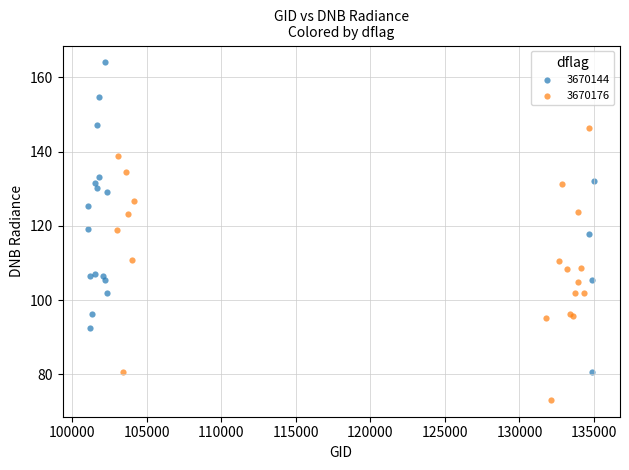

Which series reaches the minimum Y coordinate?

3670176